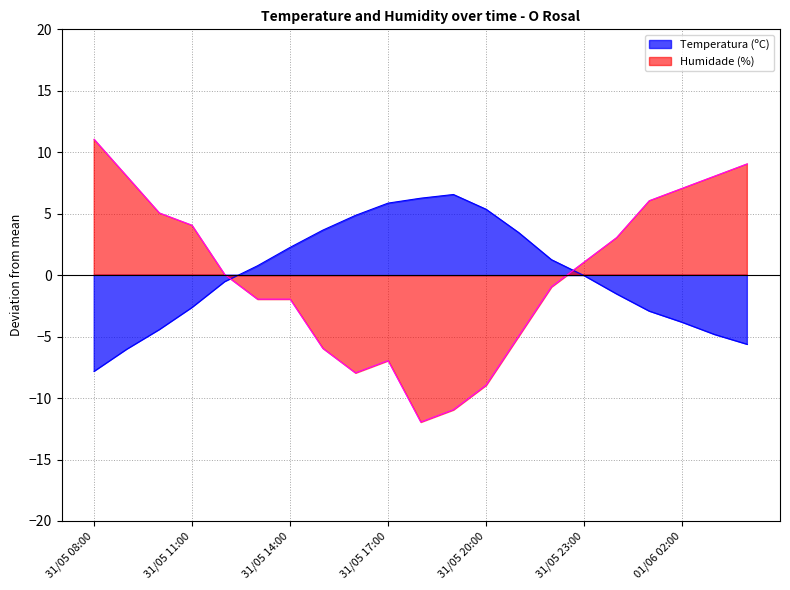

Between 31/05 14:00 and 31/05 20:00, which series saw the biggest shift?

Humidade (%)